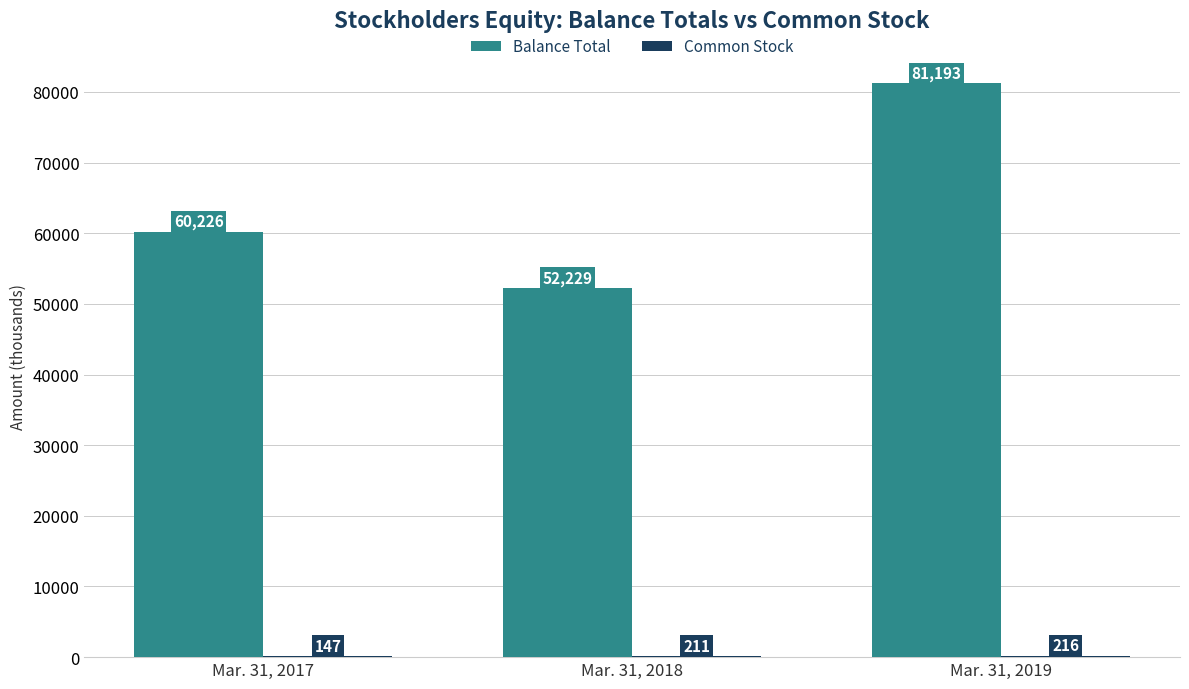

Between Mar. 31, 2018 and Mar. 31, 2019, which series saw the biggest shift?

Balance Total